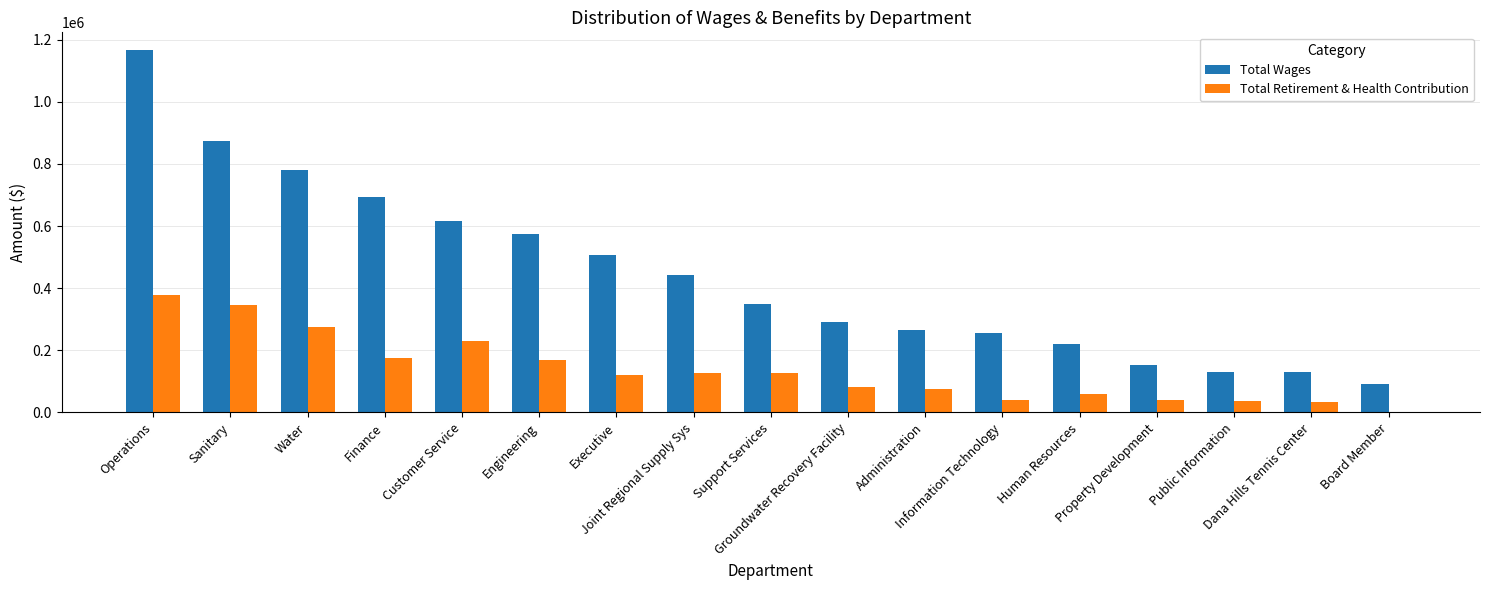

What is the maximum value shown in the chart?

1165185